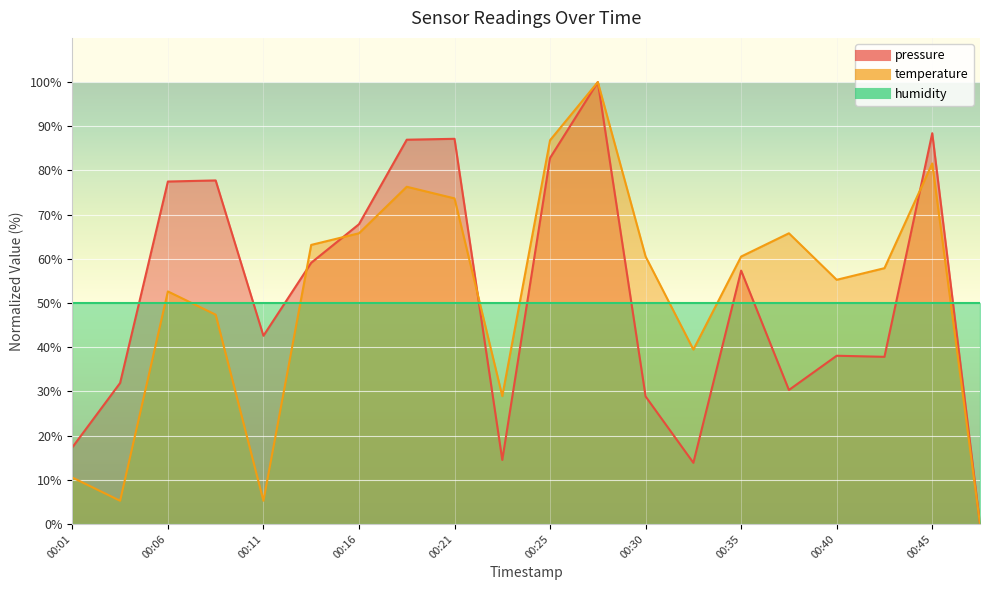

Reading left to right, list all the values displayed in this chart.

pressure: 17.4	31.9	77.5	77.7	42.6	59.1	67.8	87.0	87.2	14.5	82.8	100.0	28.9	13.9	57.3	30.3	38.1	37.8	88.4	0.0
temperature: 10.5	5.3	52.6	47.4	5.3	63.2	65.8	76.3	73.7	28.9	86.8	100.0	60.5	39.5	60.5	65.8	55.3	57.9	81.6	0.0